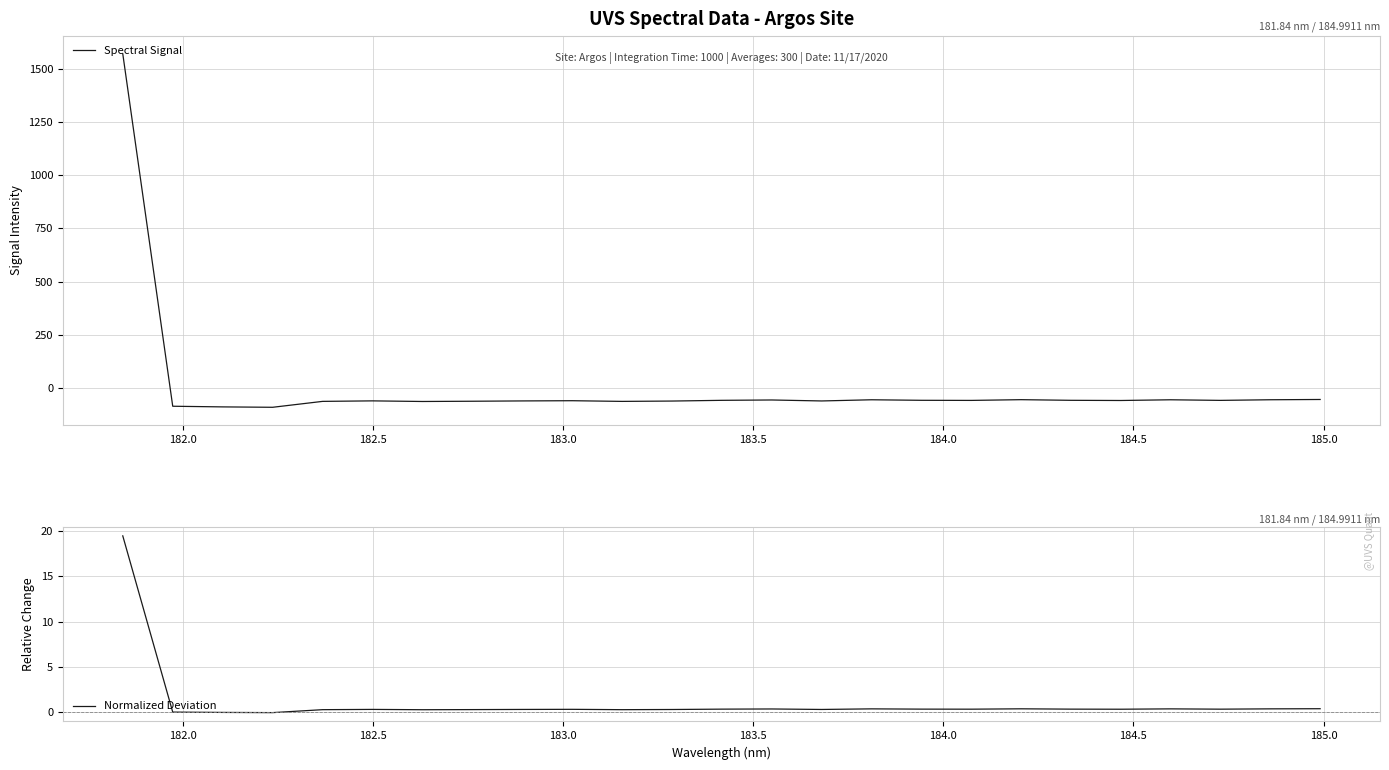

How many lines are shown in the chart?

2